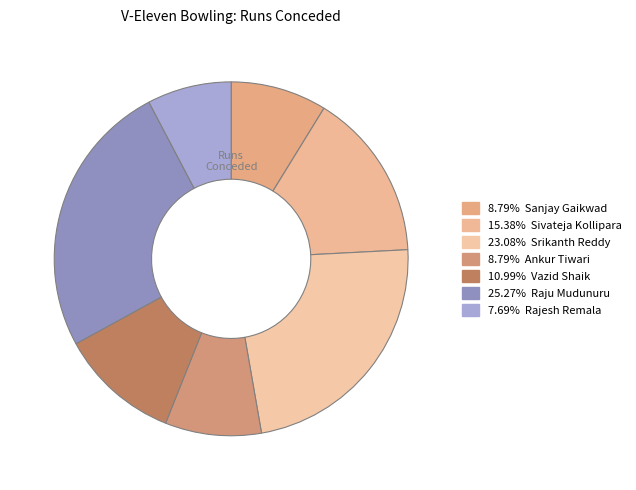

Count the number of slices in the pie.

7